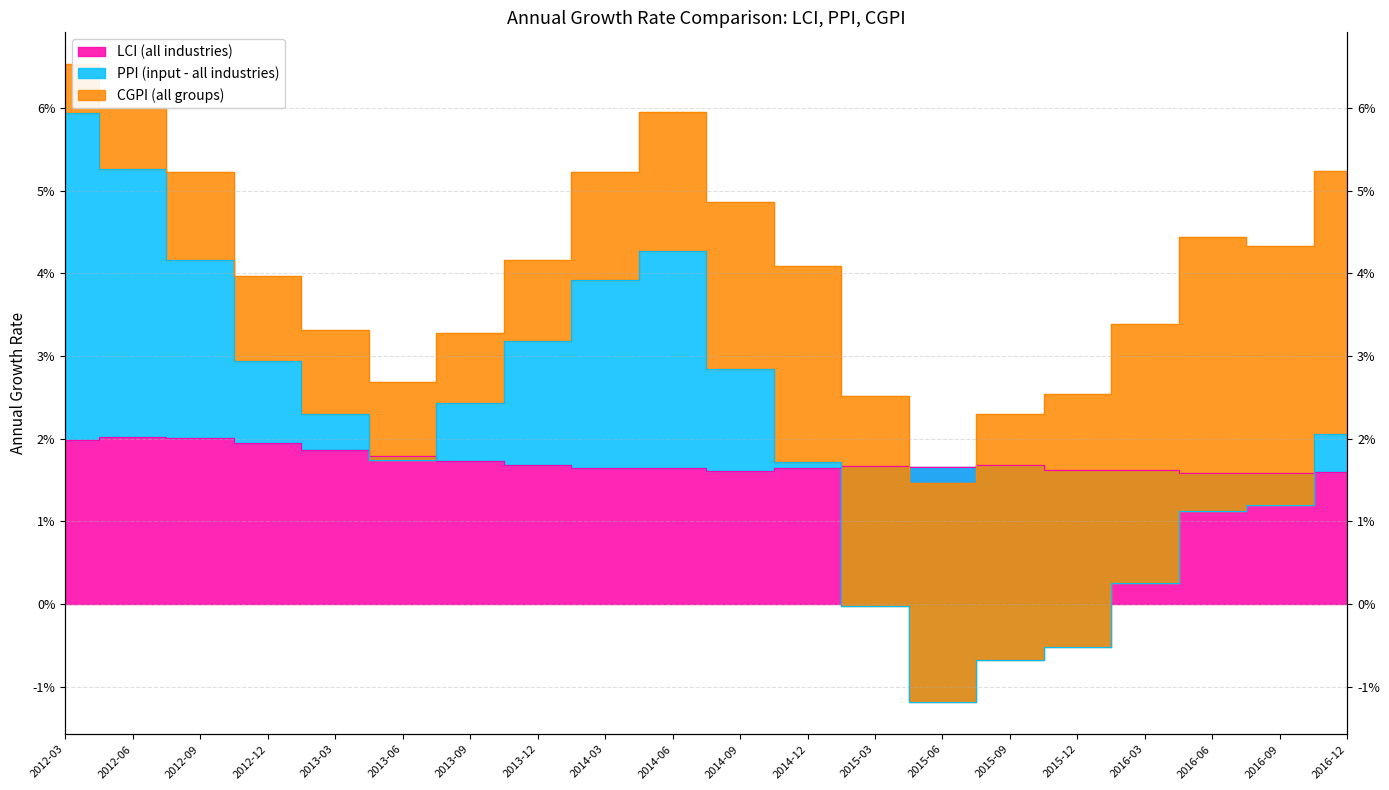

Where is PPI (input - all industries) nearest to the value 0?

2015-03